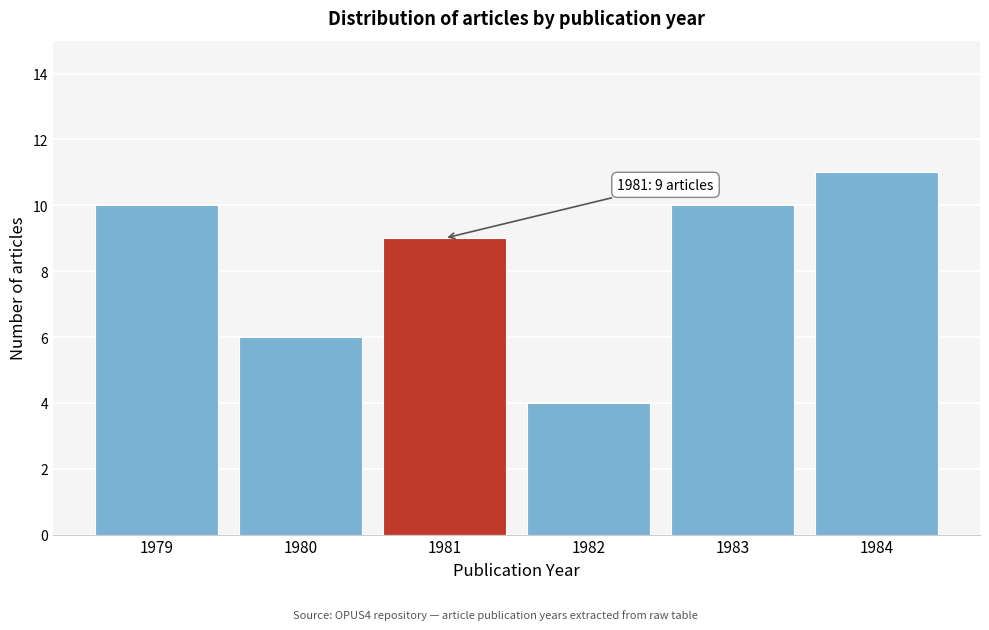

Reading left to right, what are all the values shown in this chart?

10	6	9	4	10	11